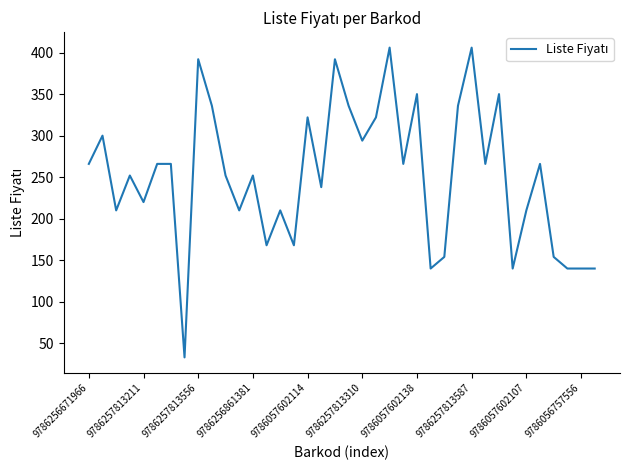

What is the difference between the maximum and minimum values?

373